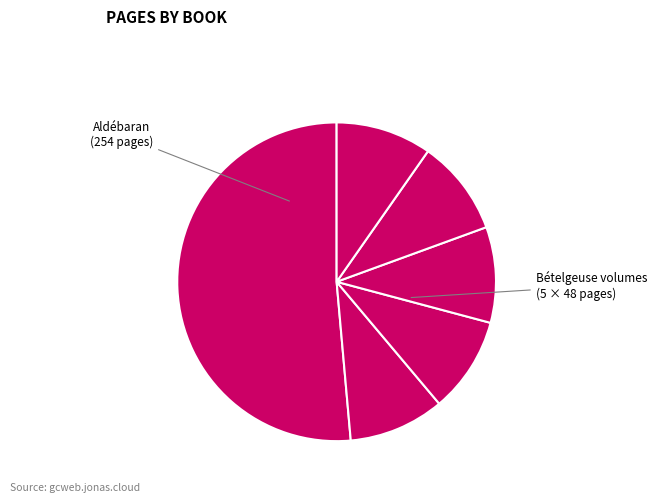

Is there any slice that represents more than half of the pie?

Yes